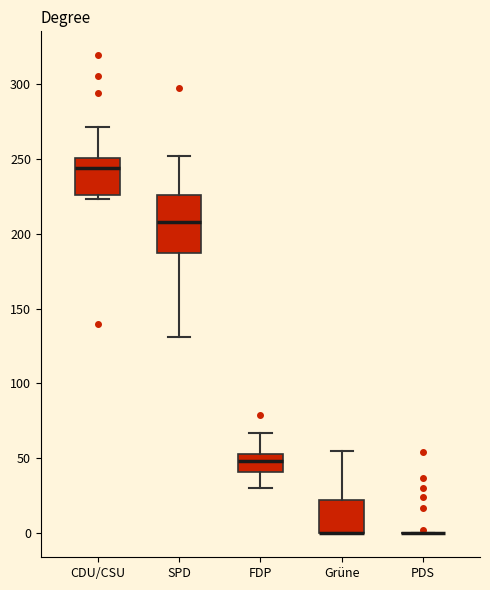

Reading left to right, read every box against the y-axis: the position of its median line, the range the box covers, and the ends of its whiskers. The values are not printed on the chart, so give them approximately, as read against the axis.

CDU/CSU: median 245, box 225 to 250, whiskers 225 (just below the box's lower edge) to 270
SPD: median 210, box 185 to 225, whiskers 130 to 250
FDP: median 50, box 40 to 55, whiskers 30 to 65
Grüne: median 0 (drawn on the box's lower edge), box 0 to 20, whiskers 0 to 55
PDS: box collapsed to a line at 0, whiskers 0 to 0